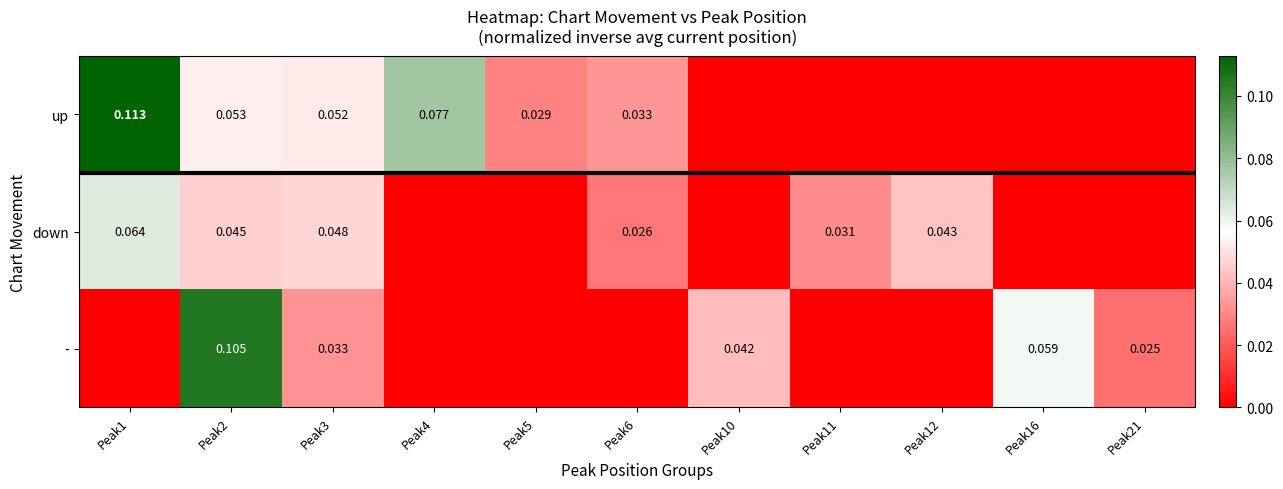

The down series shows 0.0 at Peak2. True or false?

True